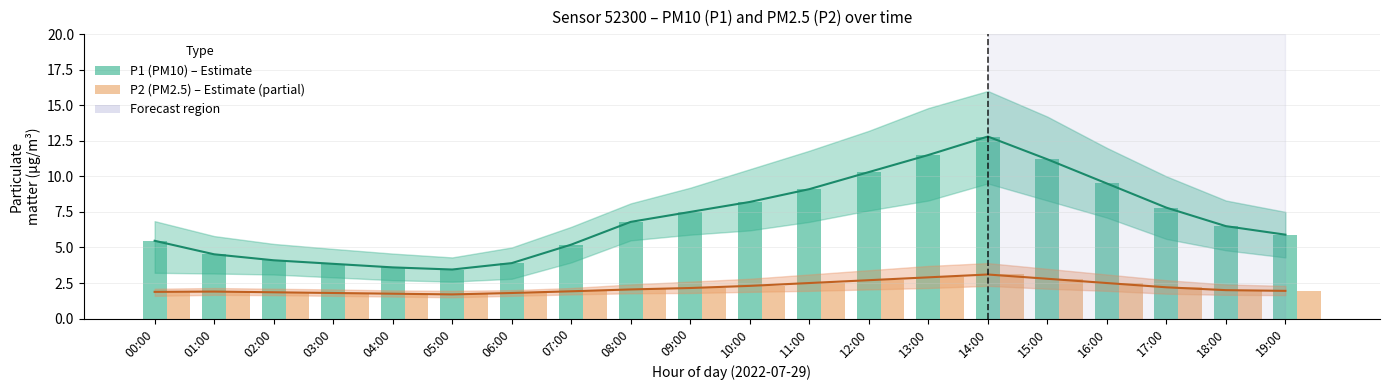

Which has a higher value, 17:00 or 16:00?

16:00